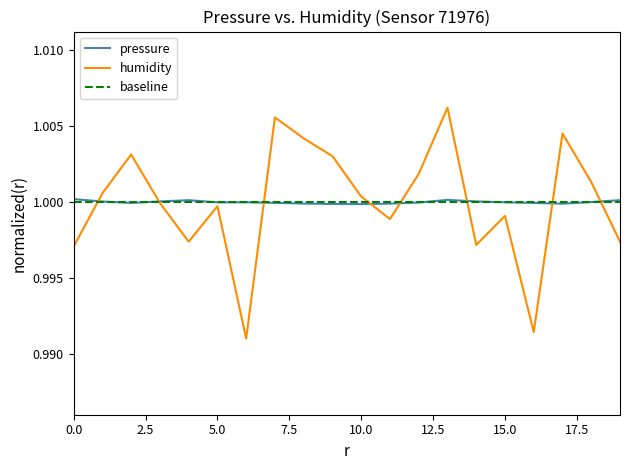

True or false: pressure has a value of 1.0 at 01:31.

True